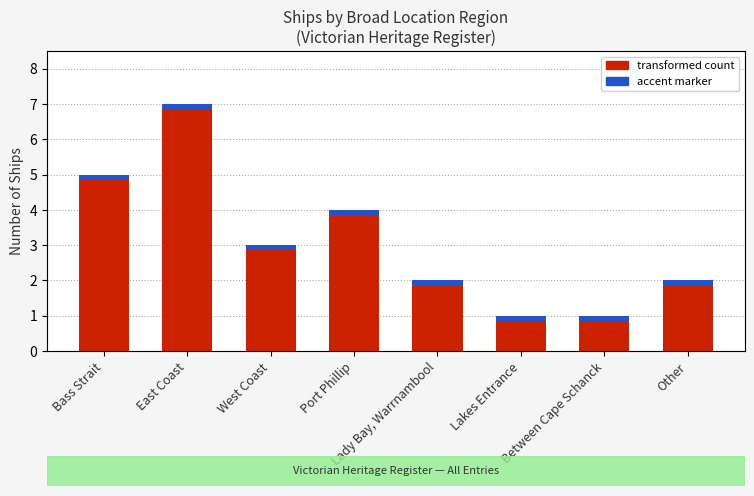

True or false: the data shows 7 at East Coast.

True